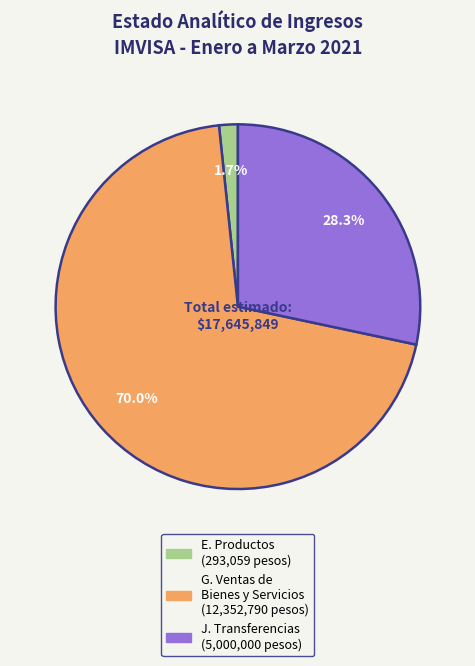

Is there a majority slice in this chart?

Yes